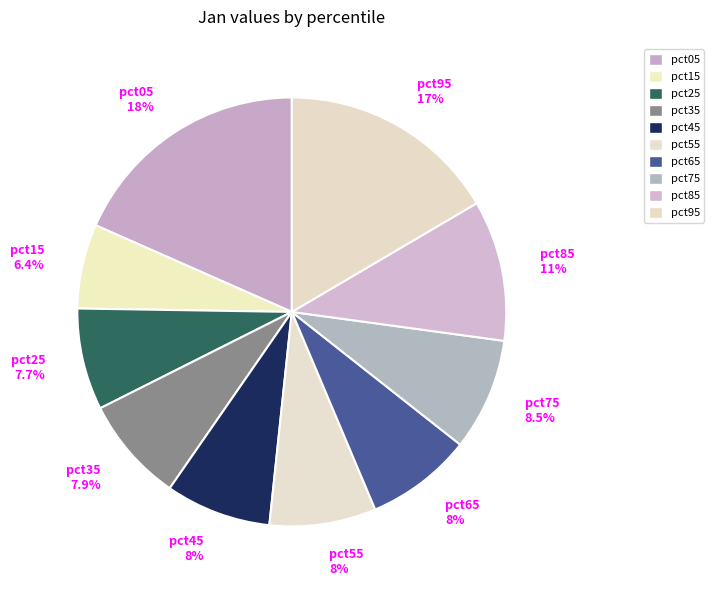

Which slice is the smallest?

pct15